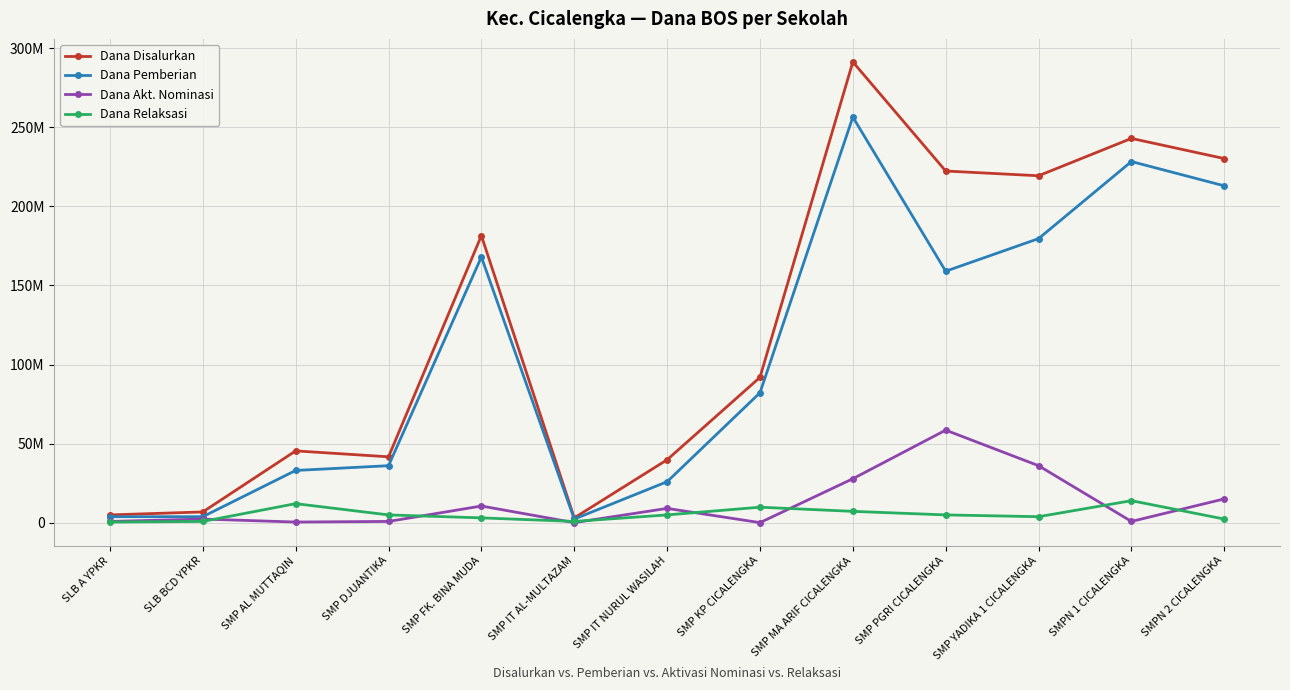

How many interior local valleys does the Dana Relaksasi series have?

2